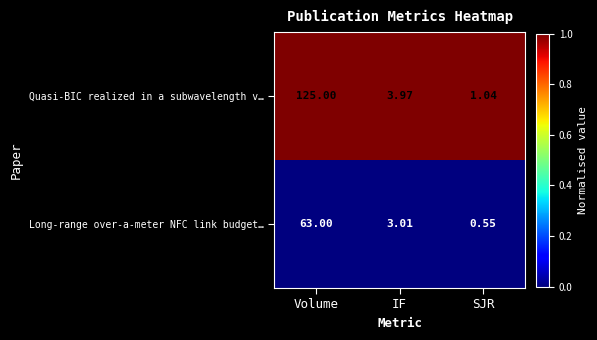

Which category has the lowest value across all series?

SJR